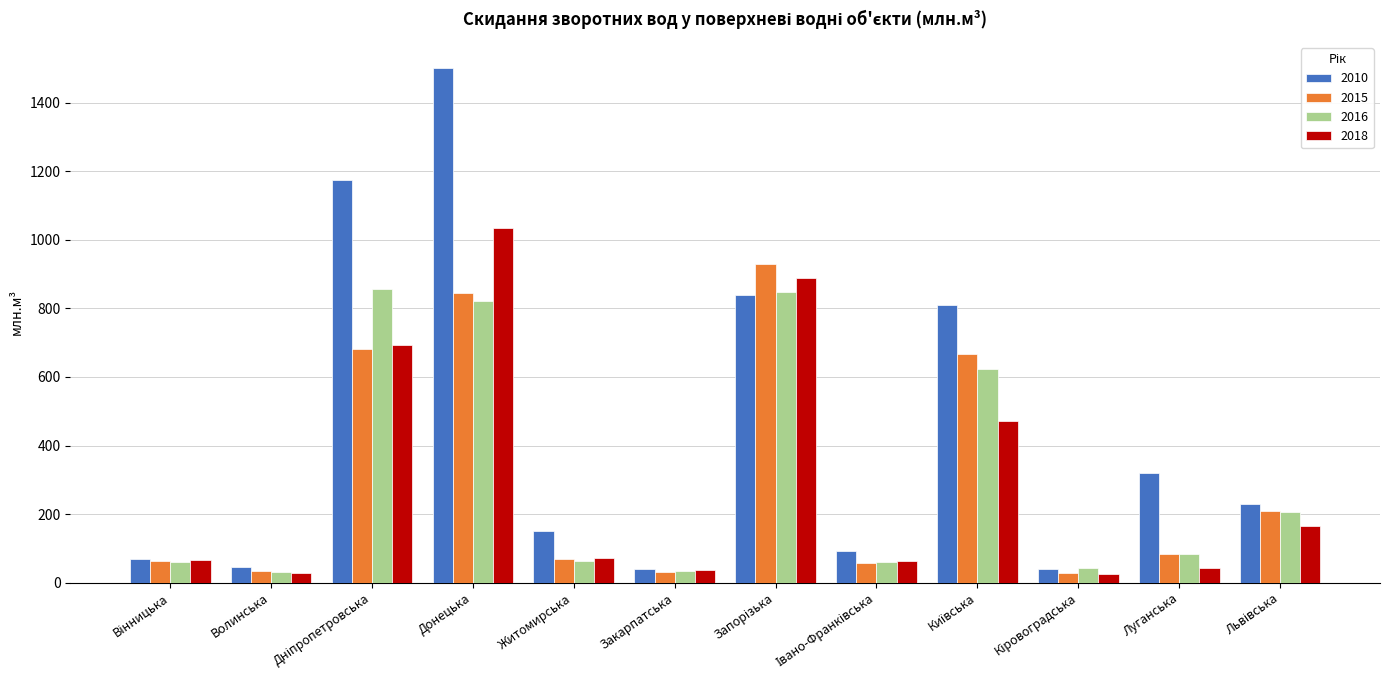

List the series in order of their peak value, lowest first.

2016, 2015, 2018, 2010